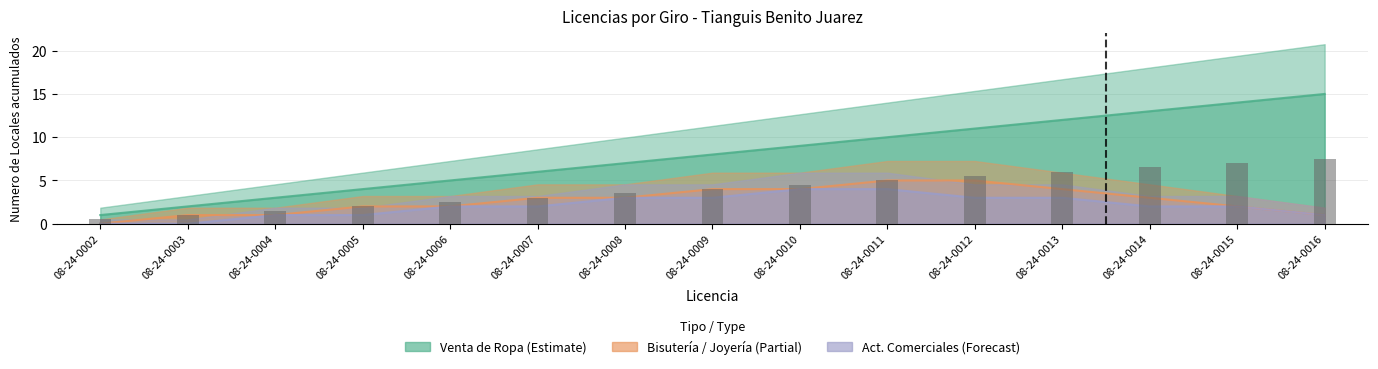

Between 08-24-0009 and 08-24-0014, which series saw the biggest shift?

VENTA DE ROPA